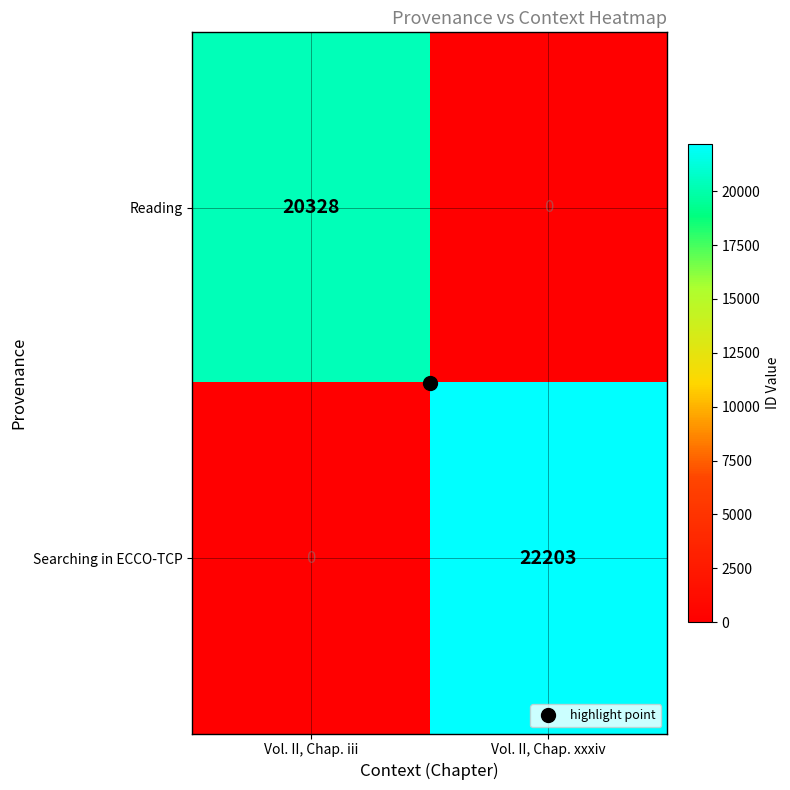

At Vol. II, Chap. iii, list the series in order from smallest to largest.

Searching in ECCO-TCP, Reading